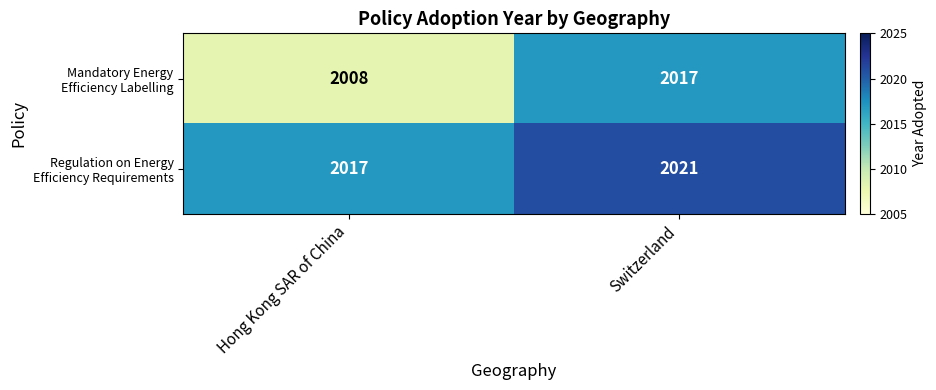

How many data points does each series have?

2